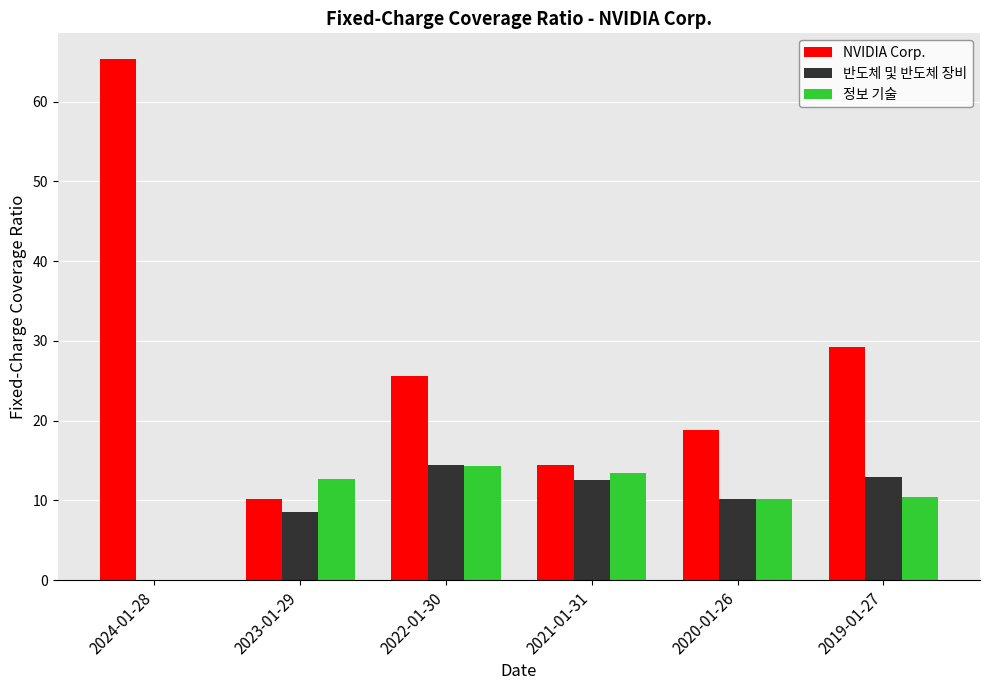

What is the sum of all 반도체 및 반도체 장비 values?

58.7